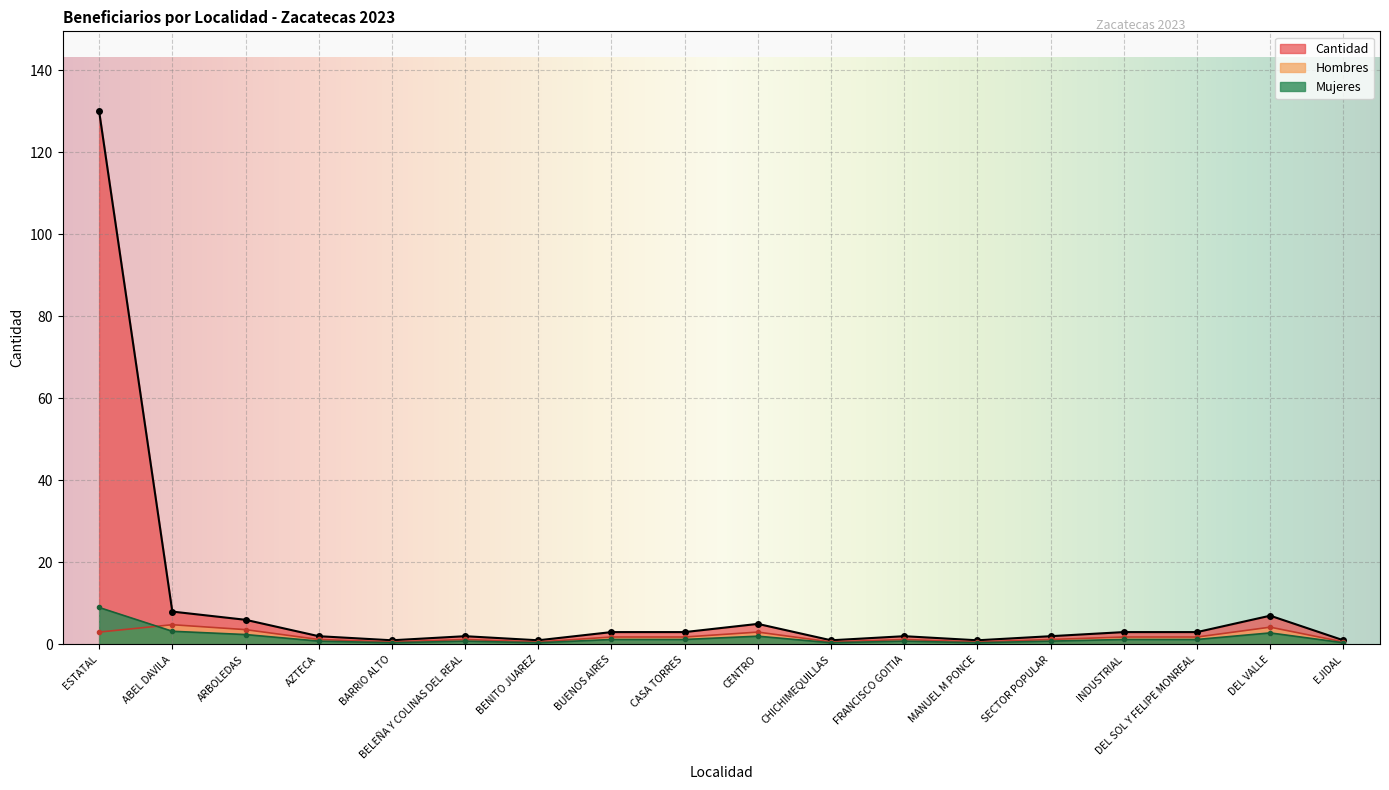

True or false: Mujeres and Cantidad cross at least once.

False